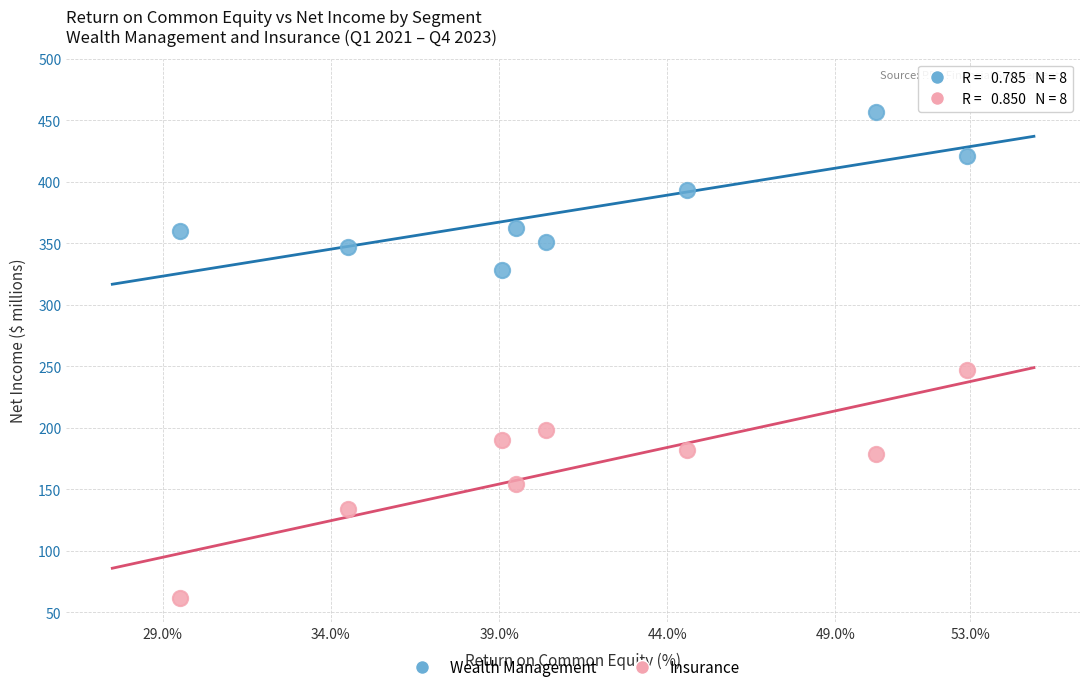

Which series reaches the minimum Y coordinate?

Insurance